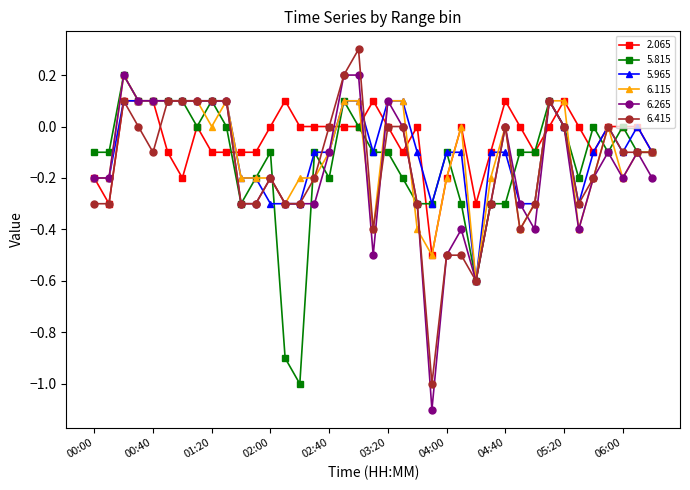

What is the difference between the second highest and second lowest values in the 6.415 series?

0.8